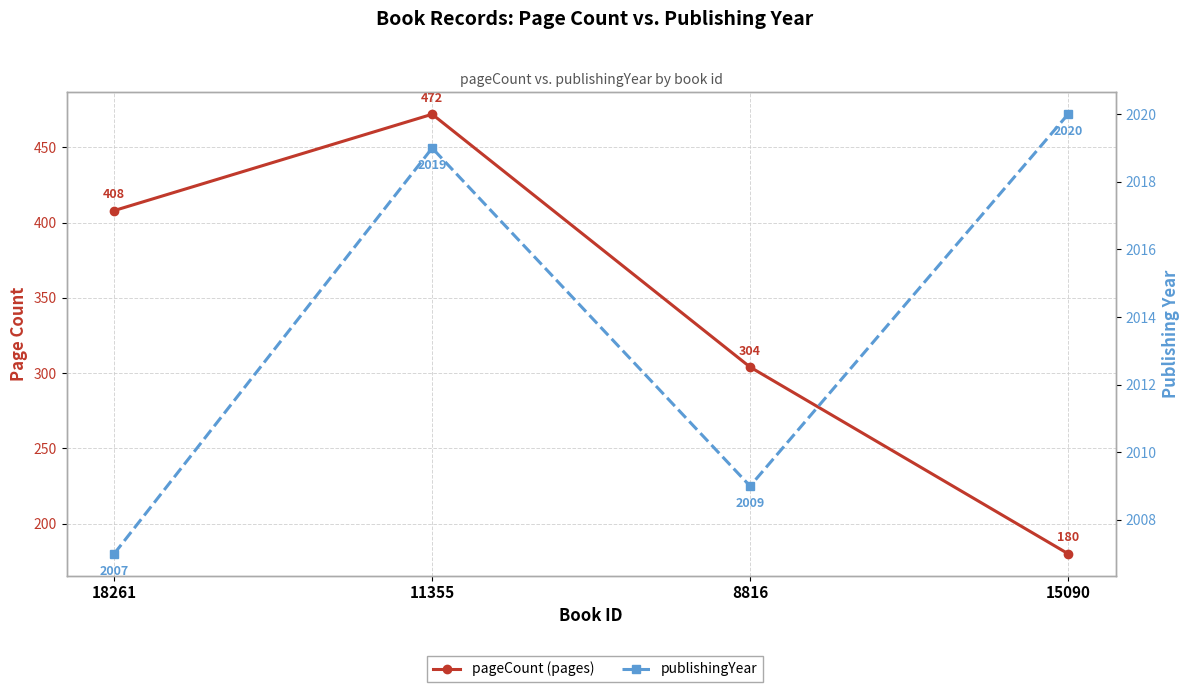

Is this an area chart (filled region under the line)?

No